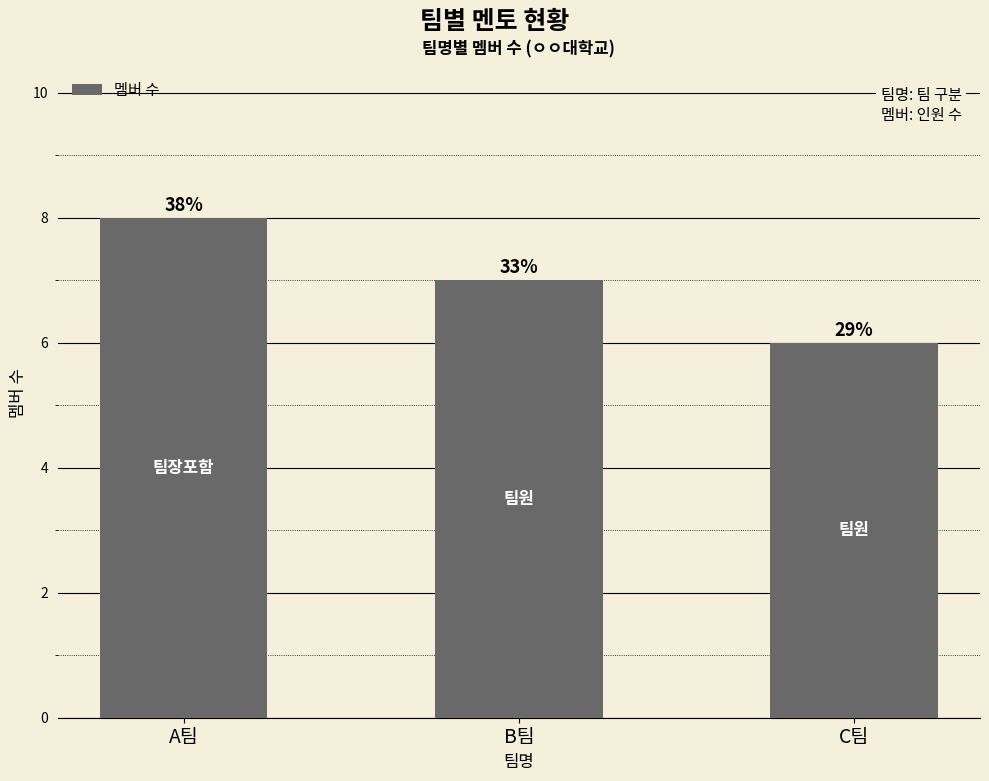

Are the bars horizontal?

No